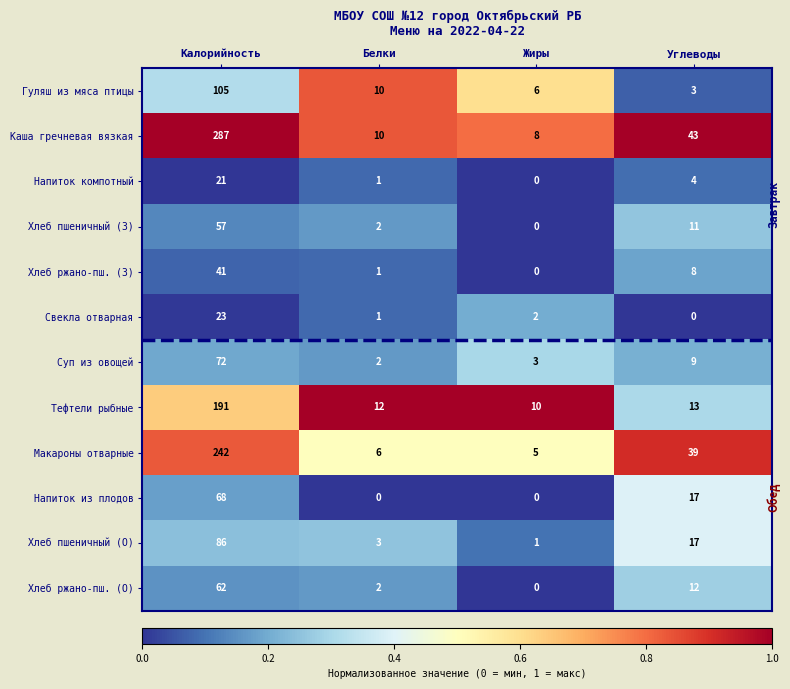

True or false: Хлеб пшеничный (З) has a value of 2 at Белки.

True